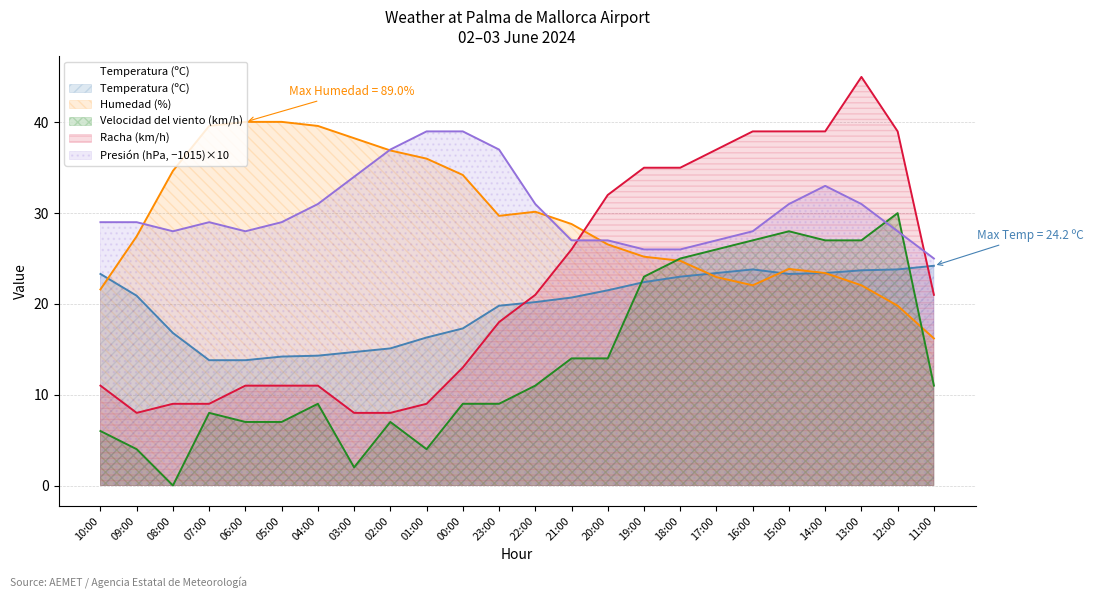

At which category does Humedad (%) reach its first local valley?

23:00